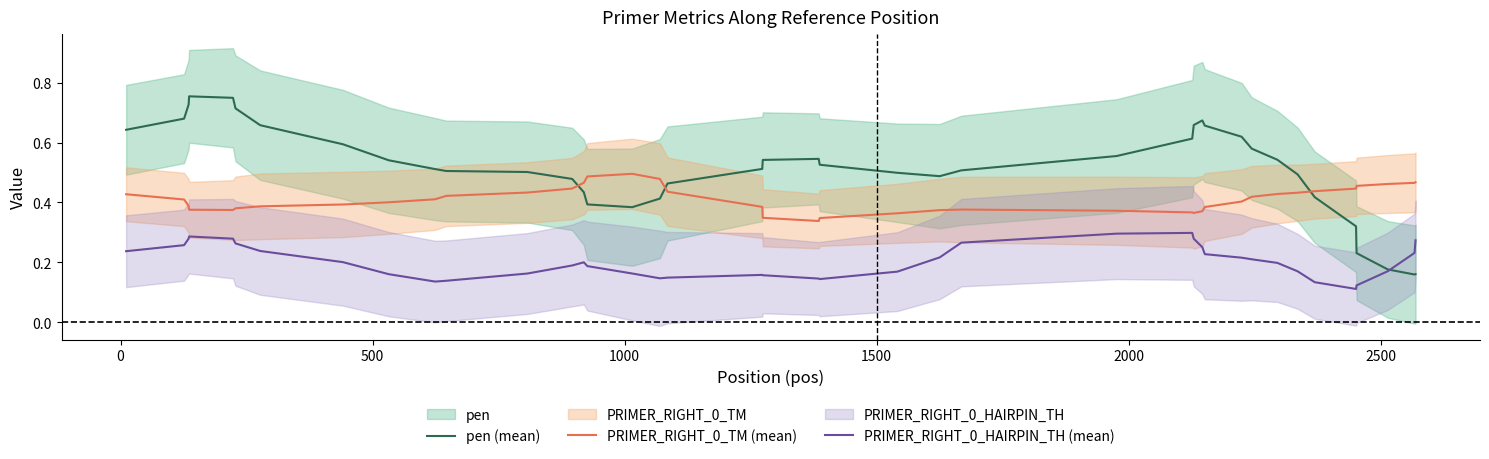

Which series ends up on top after the final intersection of pen (mean) and PRIMER_RIGHT_0_TM (mean)?

PRIMER_RIGHT_0_TM (mean)